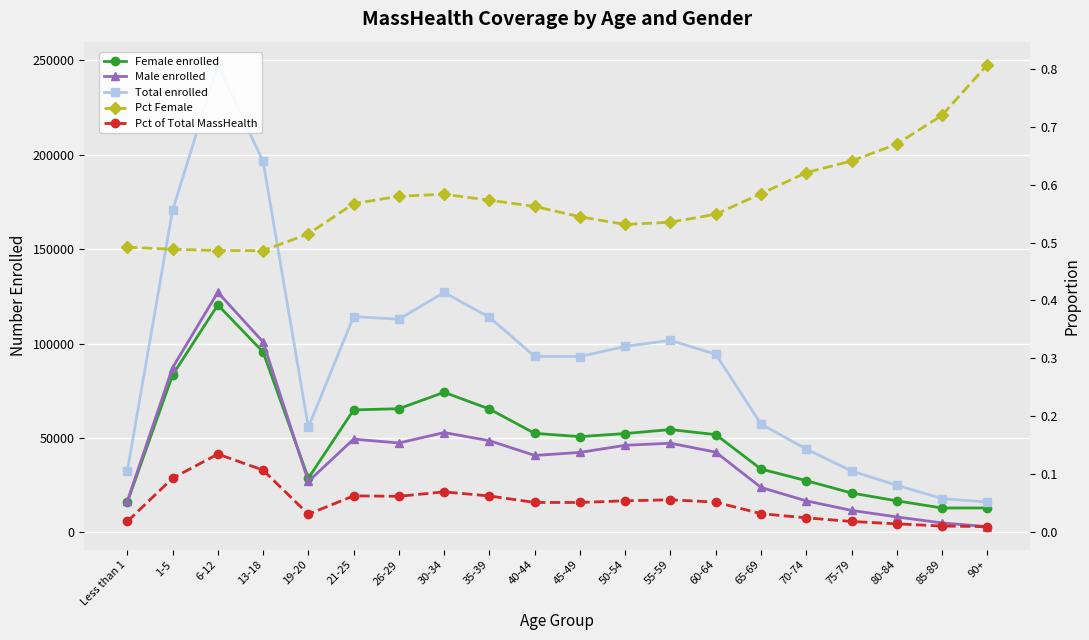

What is the label of the 18th point from the right?

6-12